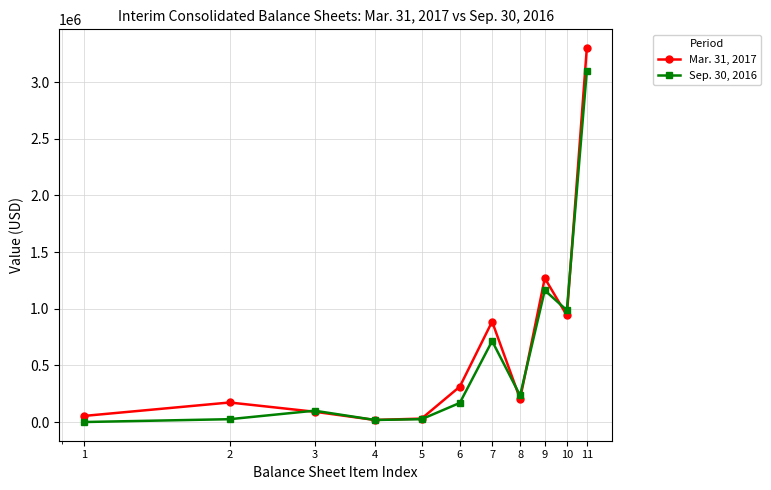

Which series has the widest spread of values?

Mar. 31, 2017